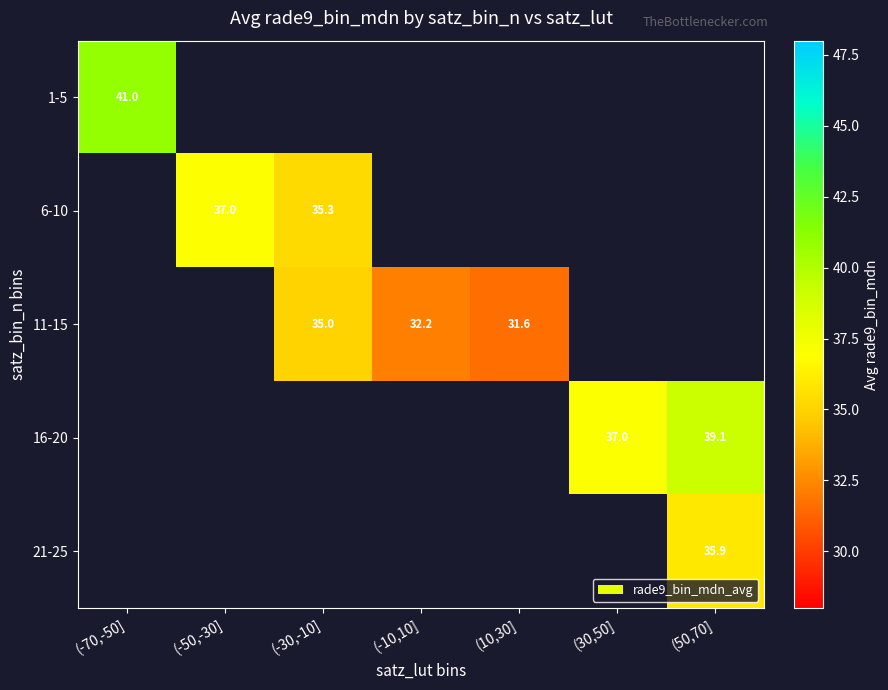

True or false: 11-15 has a value of 31.6 at (10,30].

True